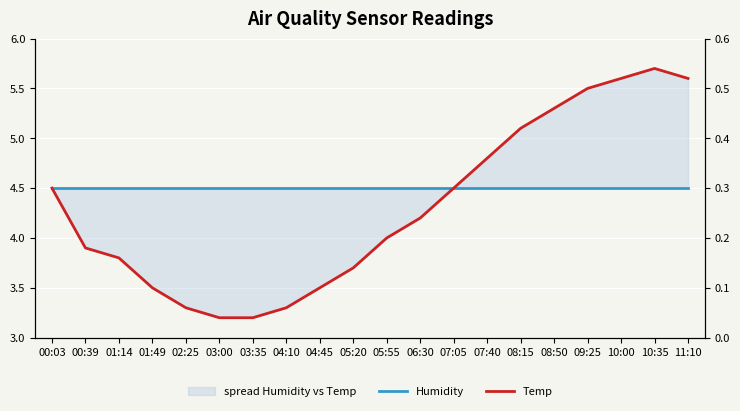

How many data points does each series have?

20